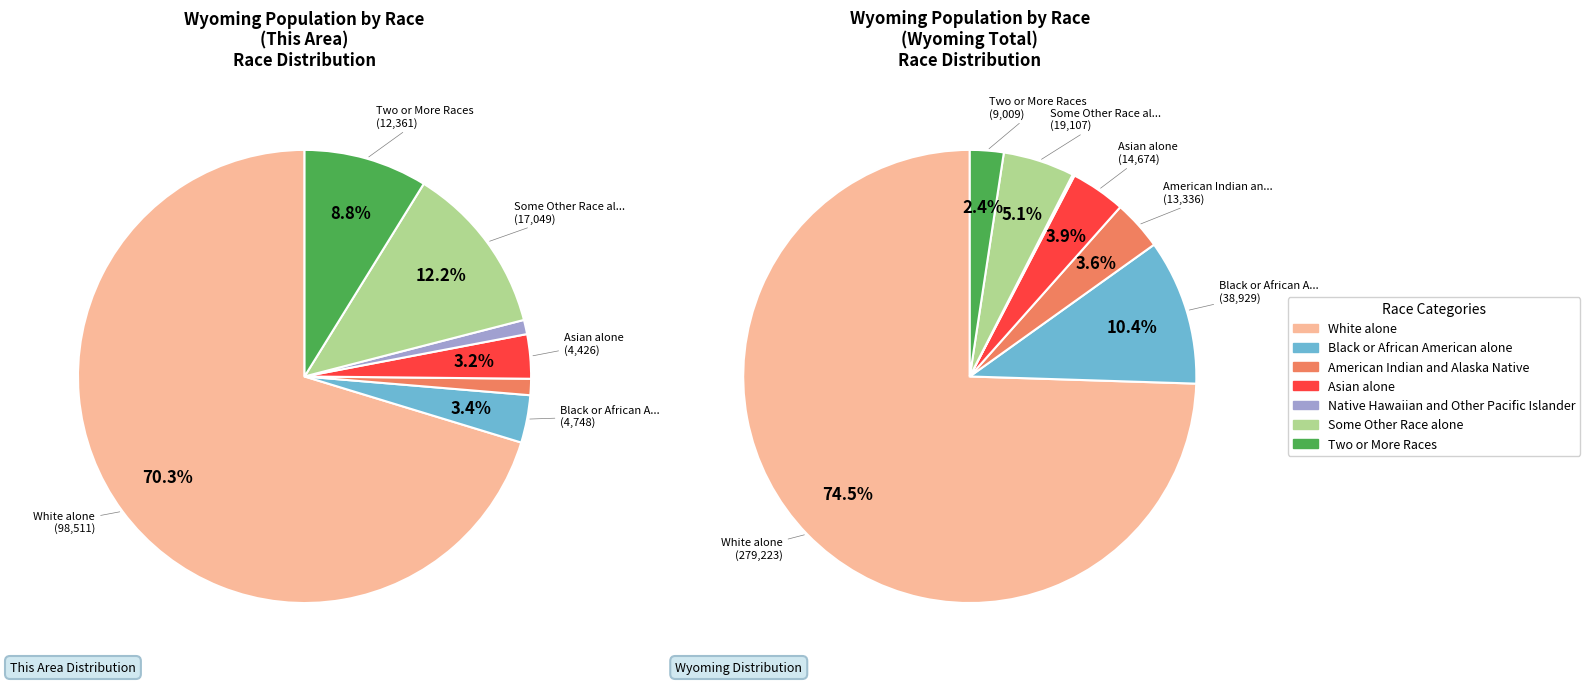

How many slices are in this pie chart?

7